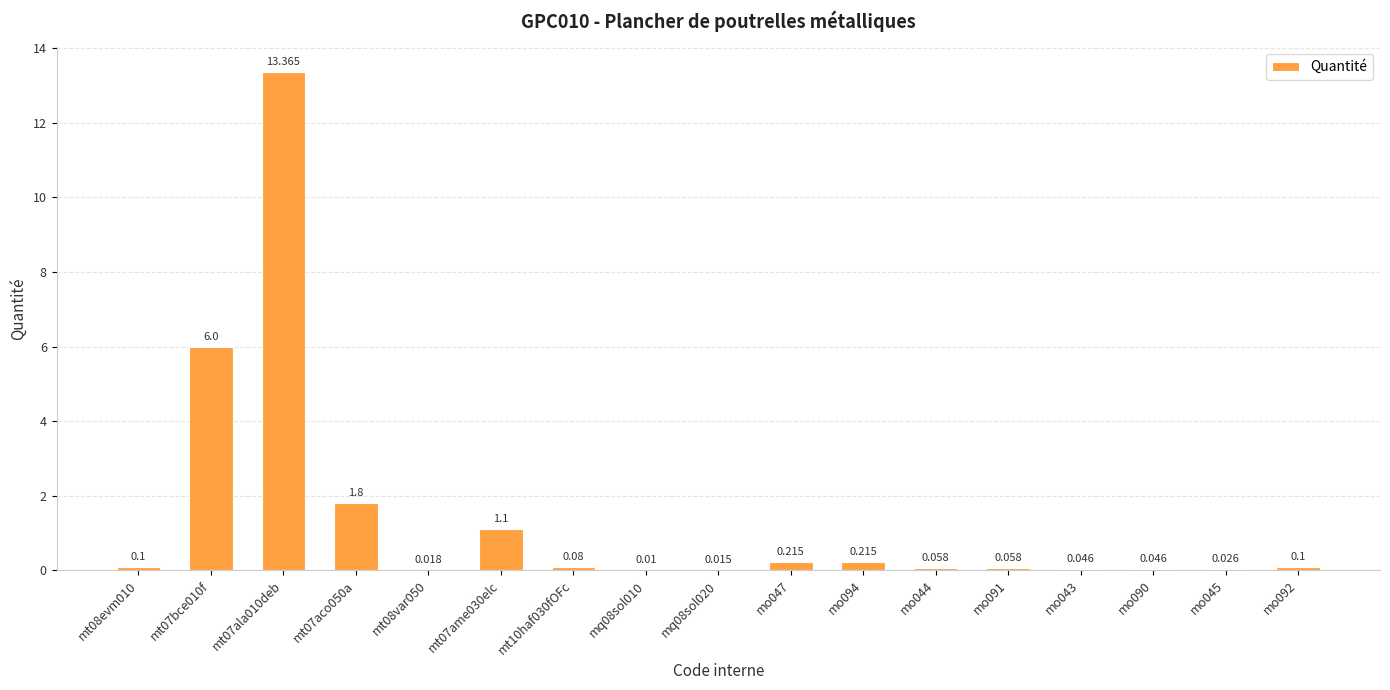

Are the bars grouped side by side (vs. stacked)?

No